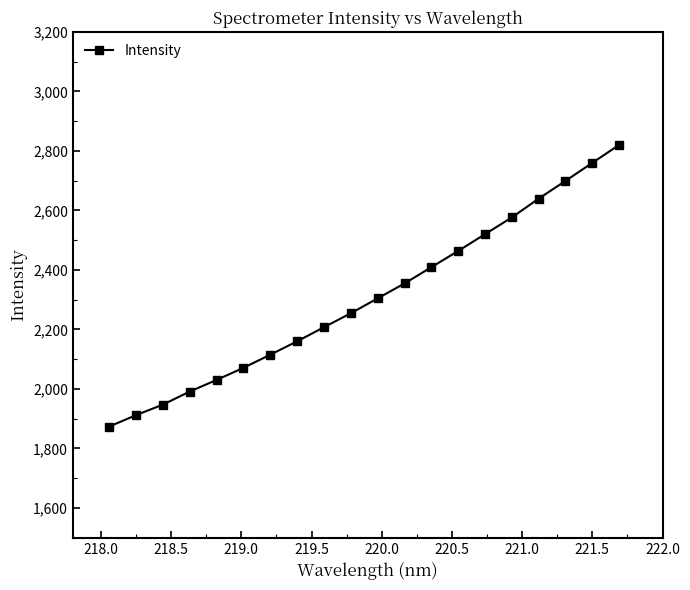

What is the minimum value shown in the chart?

1873.6